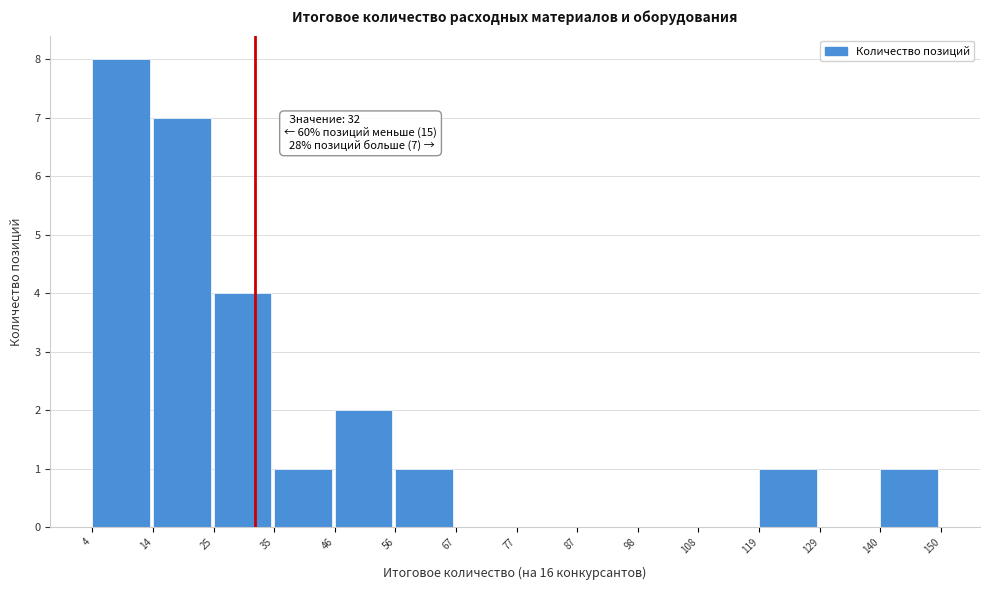

Over which range of the x-axis is the bar tallest?

4 to 14